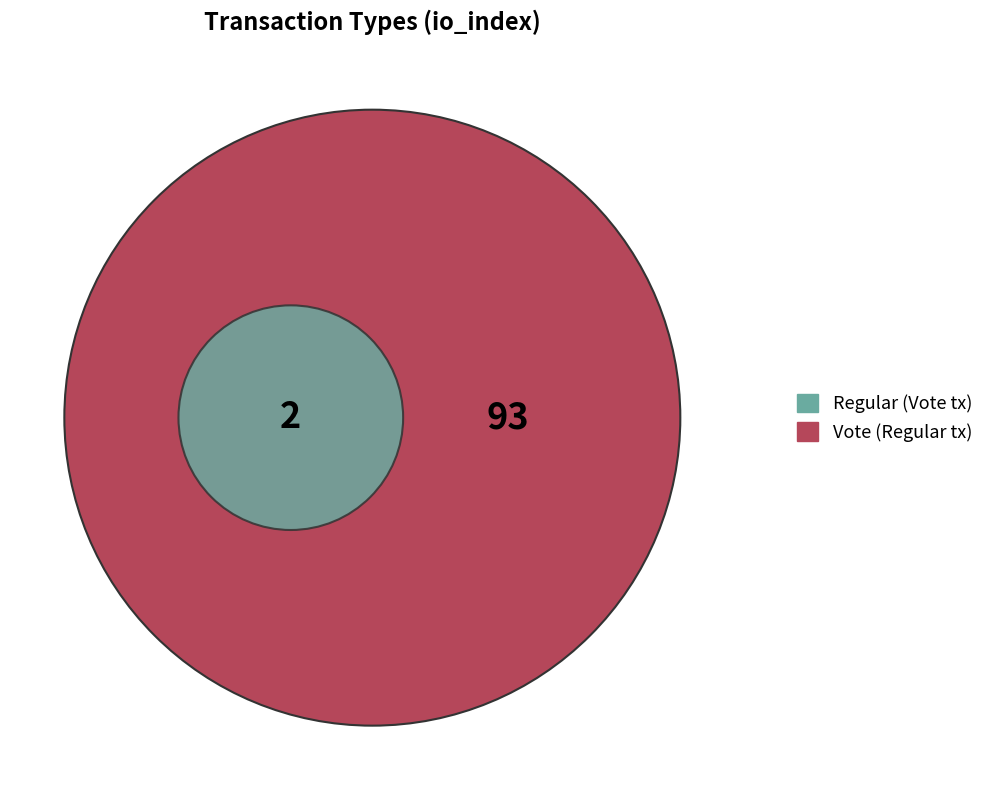

Does any single category account for the majority?

Yes